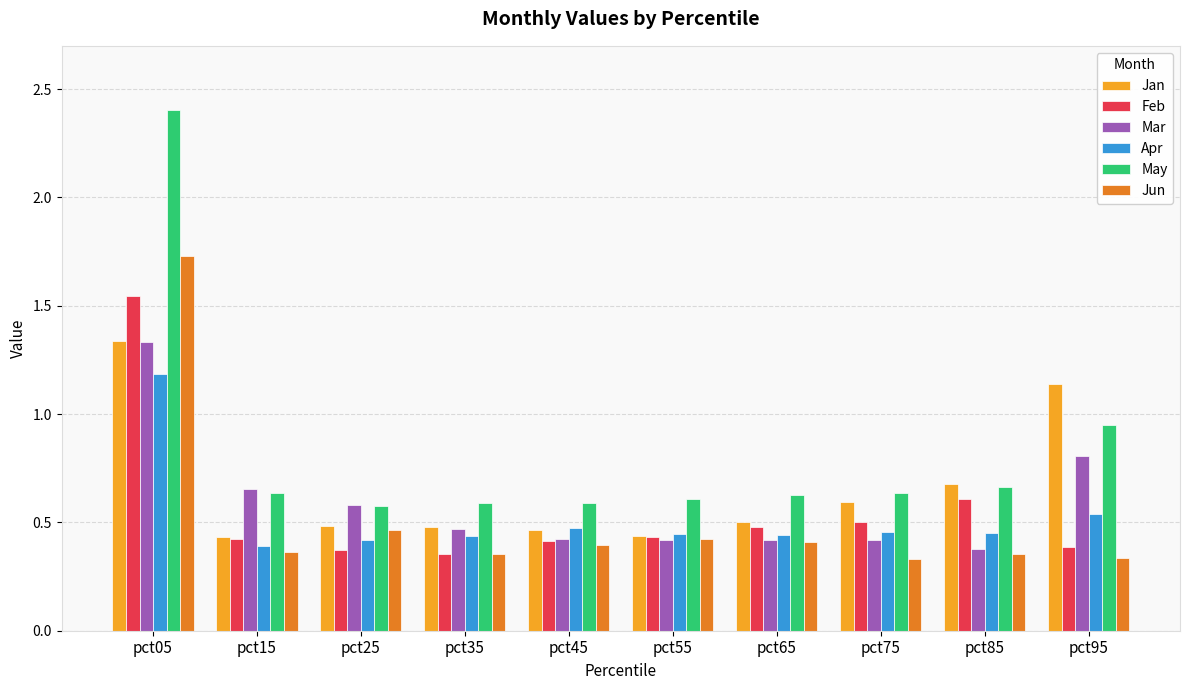

The value of Feb at pct65 is 0.5. True or false?

True